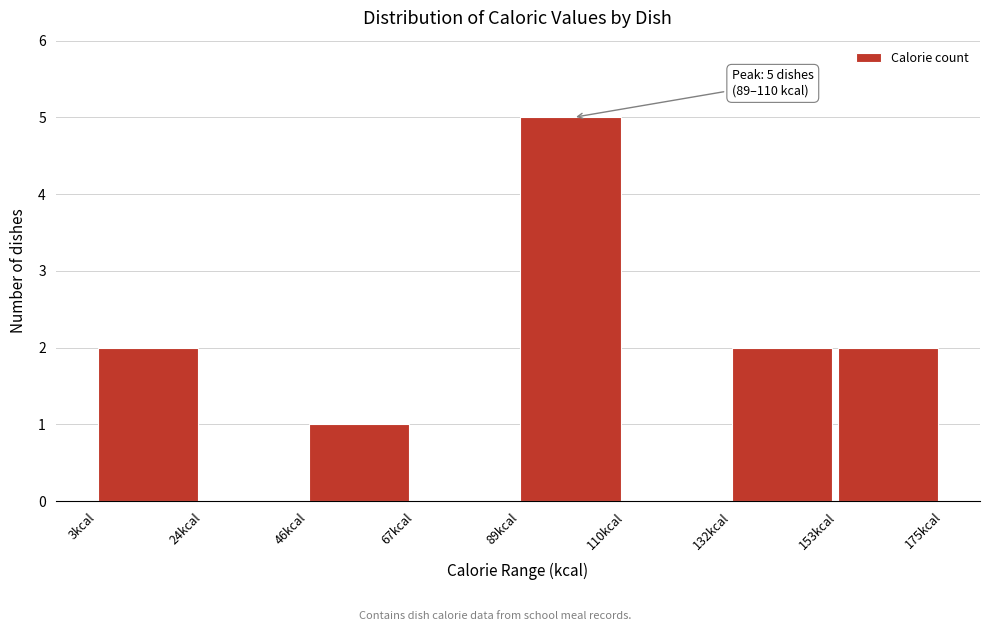

Which range on the x-axis has the tallest bar?

89.0 to 110.5